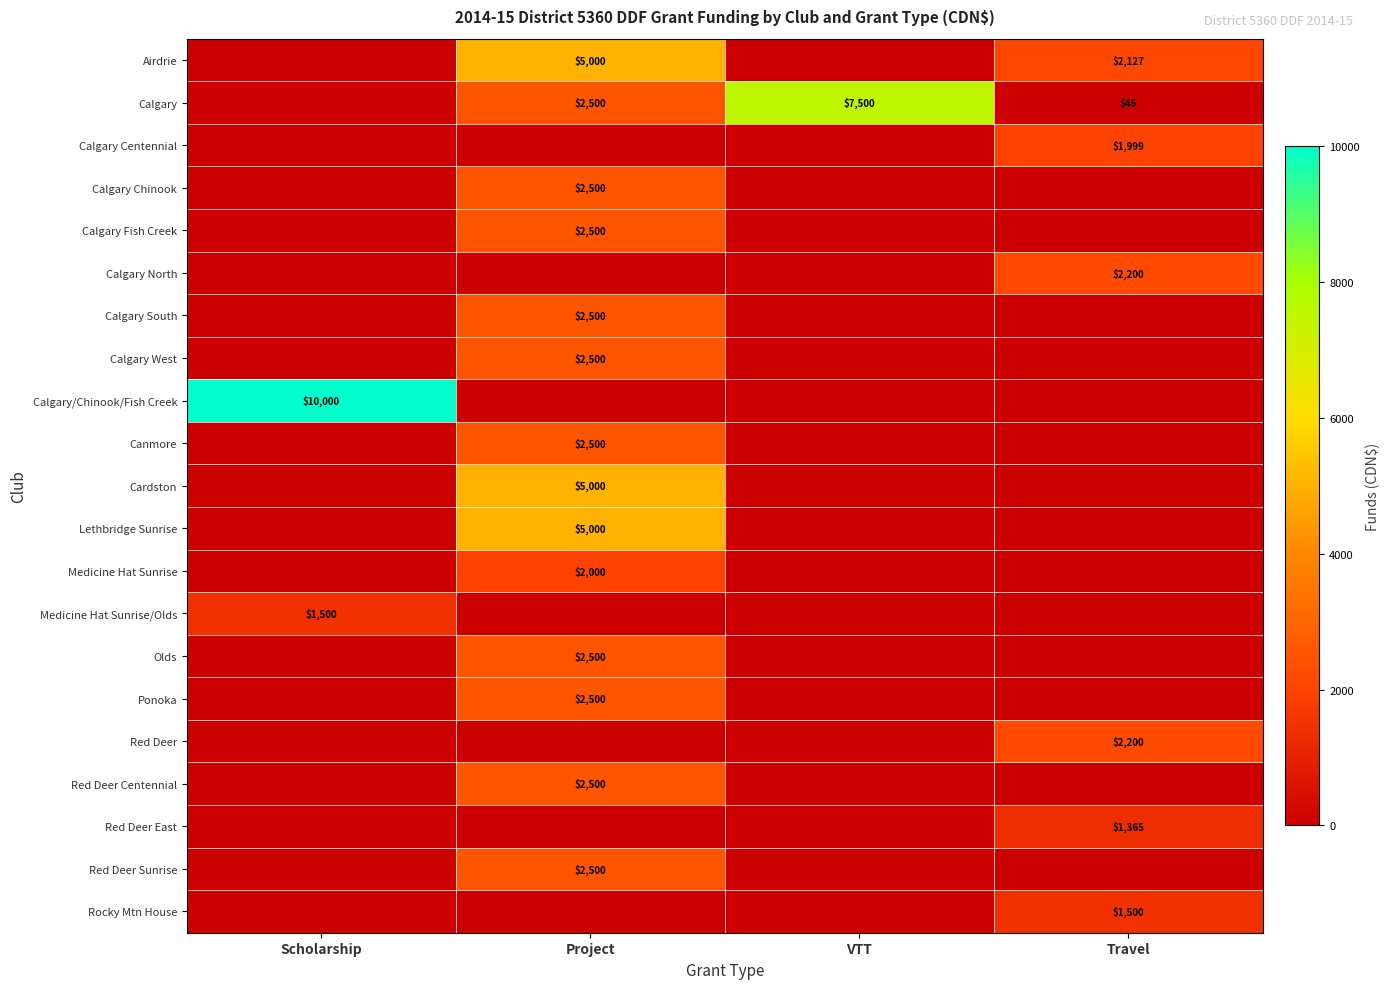

The value of Lethbridge Sunrise at Project is 5000. True or false?

True